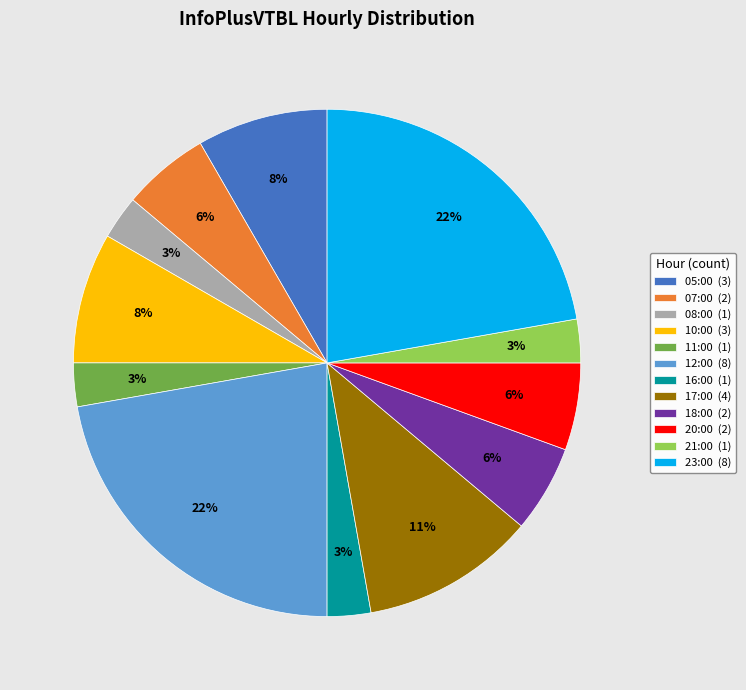

To the nearest percent, what percentage of the pie is 16:00 (1)?

3%